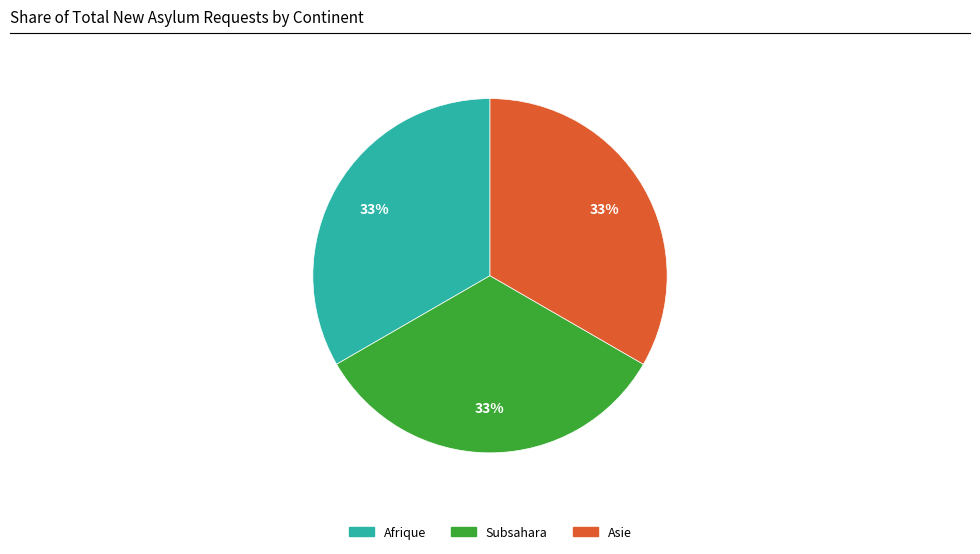

Is there a majority slice in this chart?

No